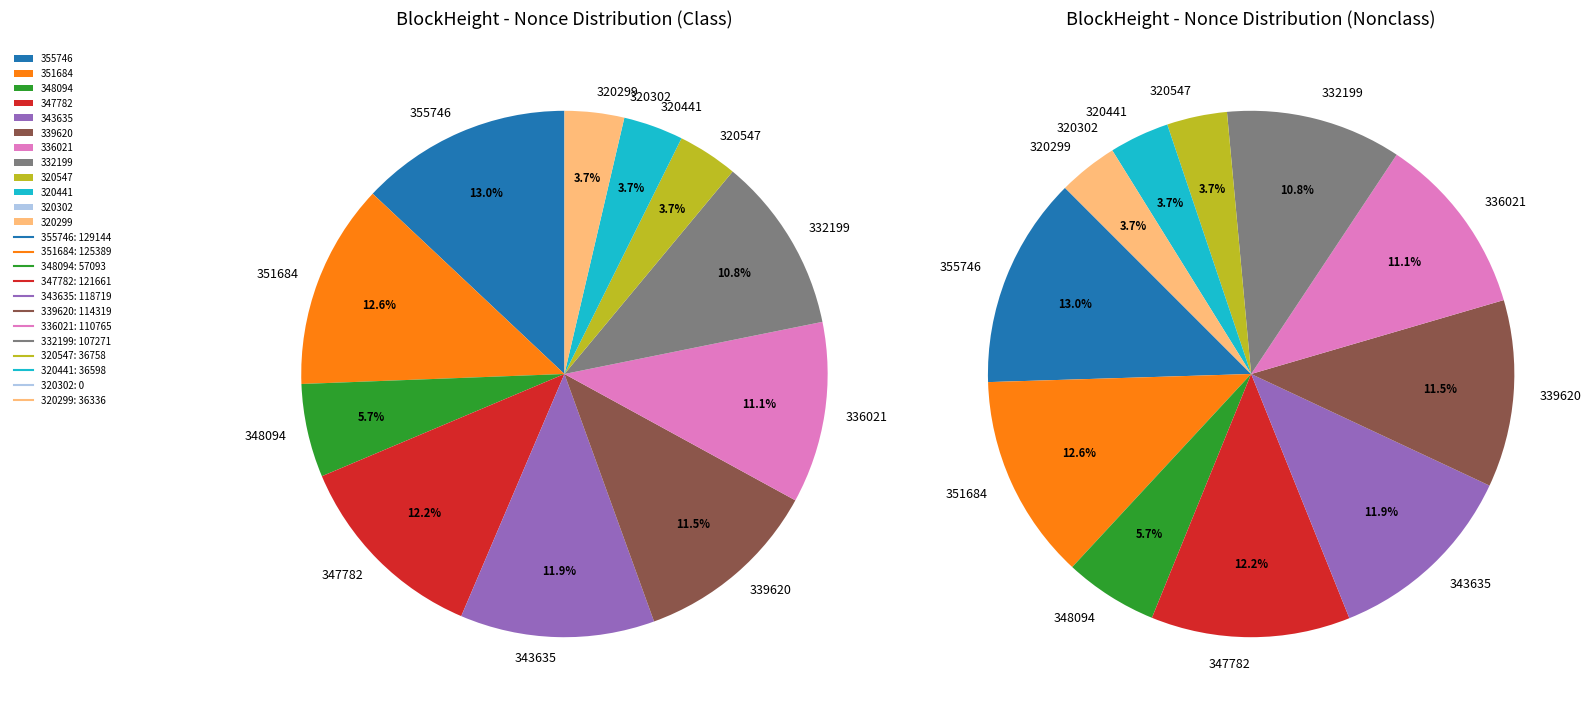

How many slices are in this pie chart?

12